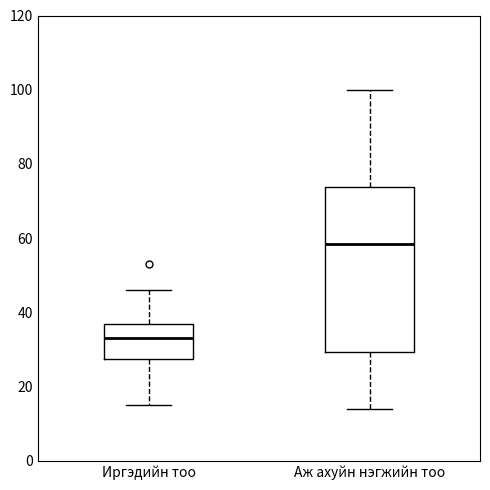

Reading left to right, transcribe this box plot: for each box, give where its median line is, the range the box spans, and where its two whiskers end, as read against the y-axis. The values are not printed on the chart, so give them approximately, as read against the axis.

Иргэдийн тоо: median 34, box 28 to 36, whiskers 16 to 46
Аж ахуйн нэгжийн тоо: median 58, box 30 to 74, whiskers 14 to 100